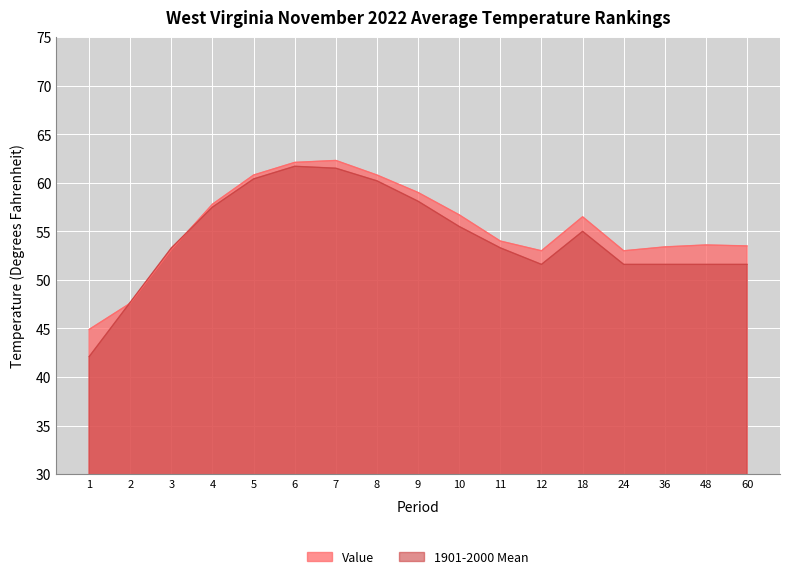

What is the difference between the Value values at 4 and 12?

4.8